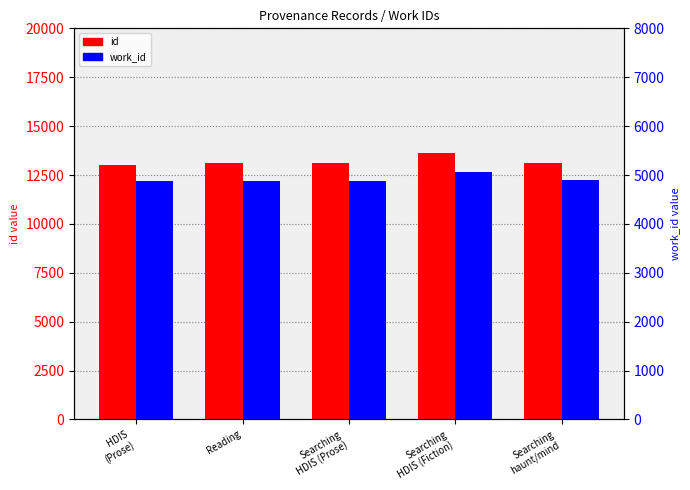

What is the value of the work_id bar at the 1st from the left?

4875